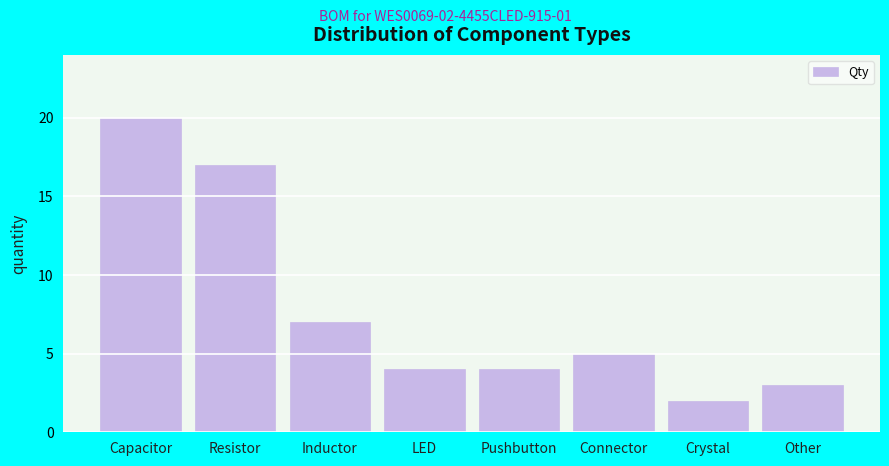

Reading right to left, what are all the values shown in this chart?

Other=3	Crystal=2	Connector=5	Pushbutton=4	LED=4	Inductor=7	Resistor=17	Capacitor=20